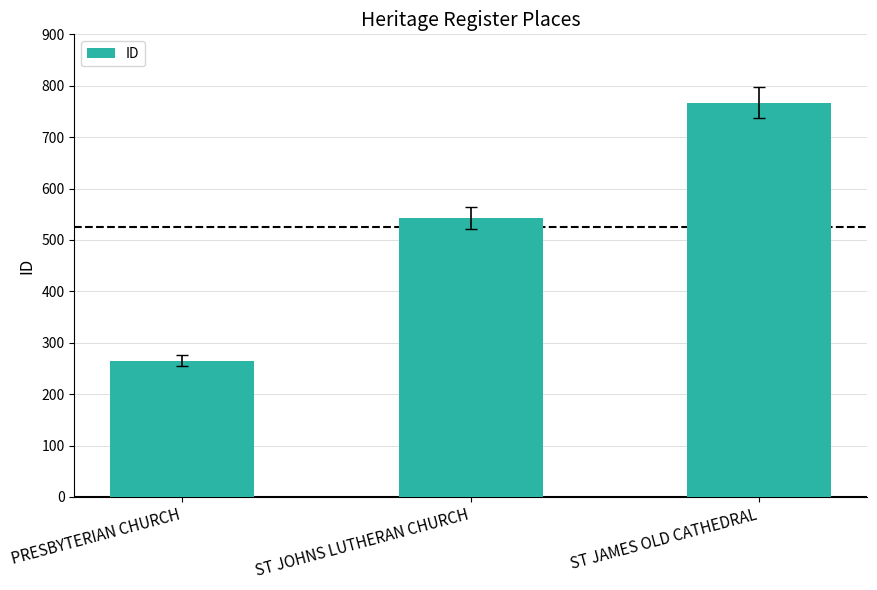

At which category does the chart reach its minimum across all series?

PRESBYTERIAN CHURCH